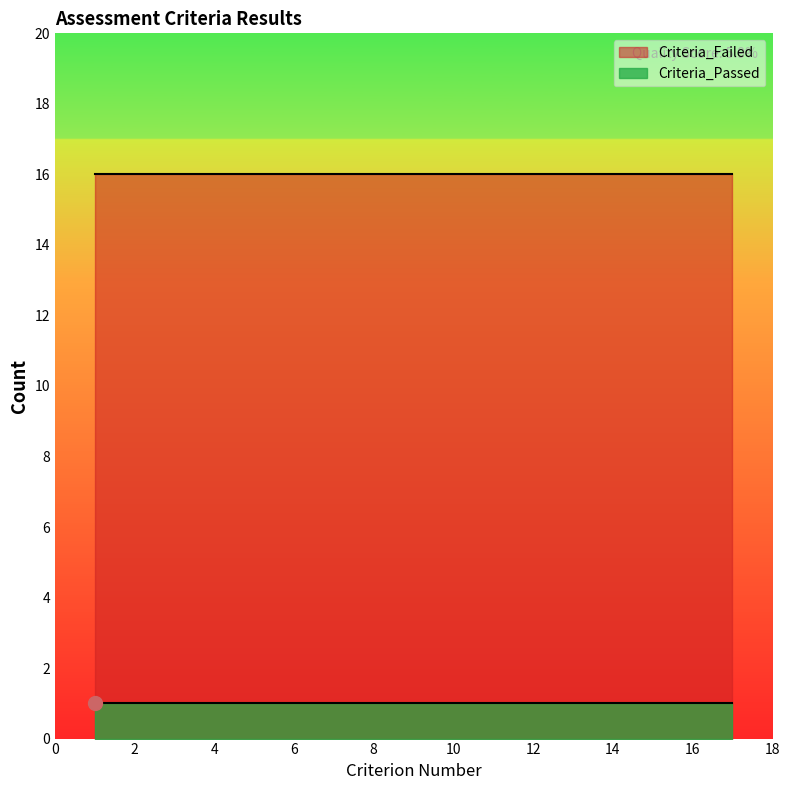

What are all the series names shown in the legend?

Criteria_Failed, Criteria_Passed